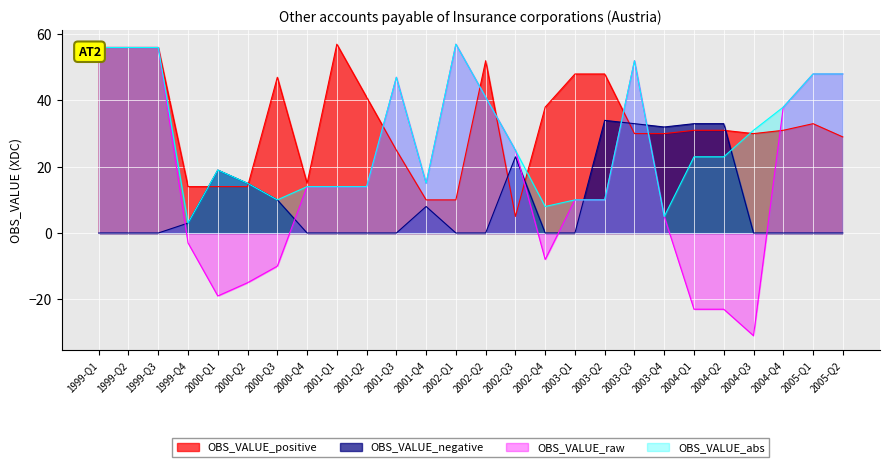

What is the spread (max minus min) of values at 2005-Q2?

48